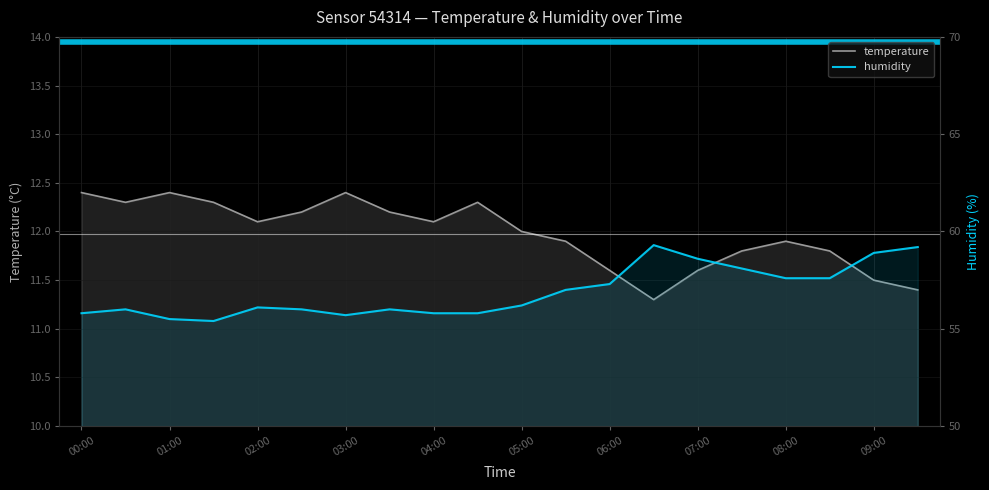

Which series has the widest spread of values?

humidity